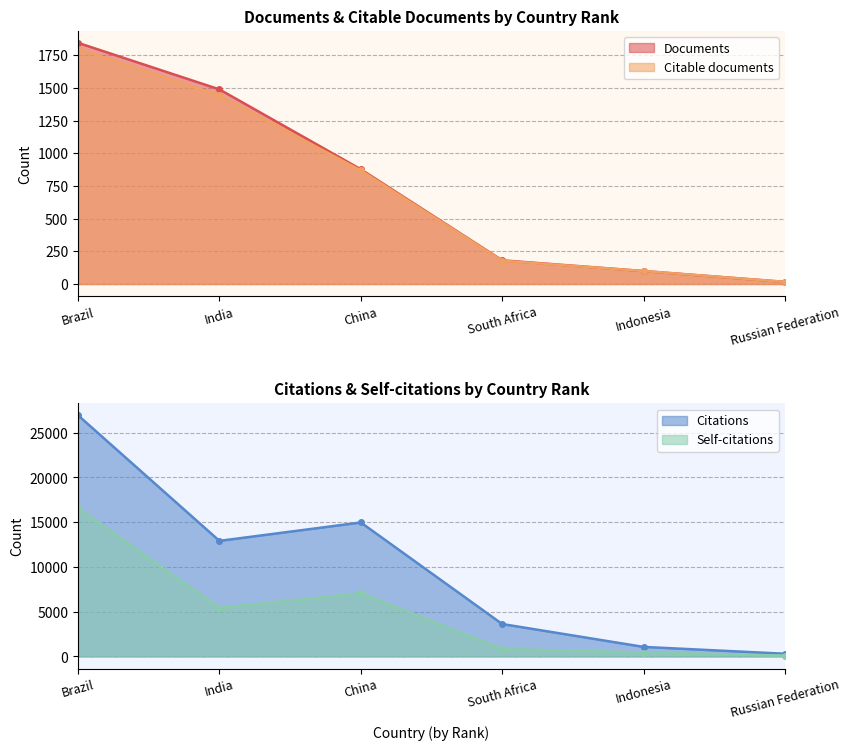

True or false: Citable documents and Self-citations cross at least once.

False